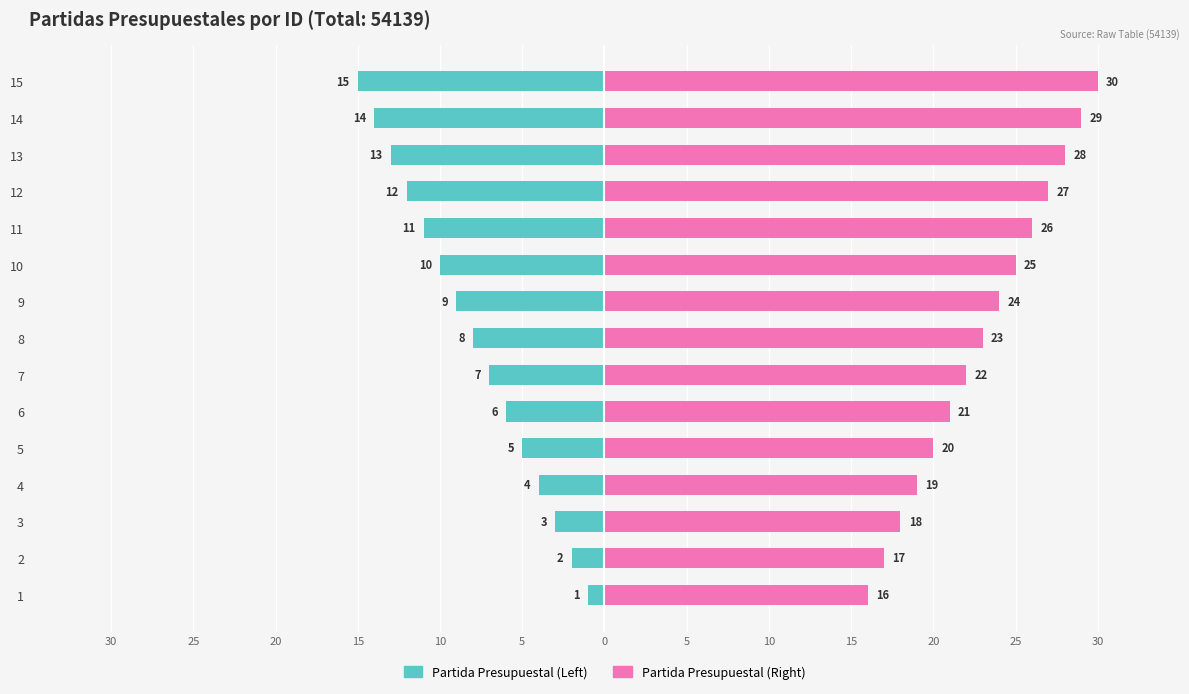

How many categories are shown in the chart?

15